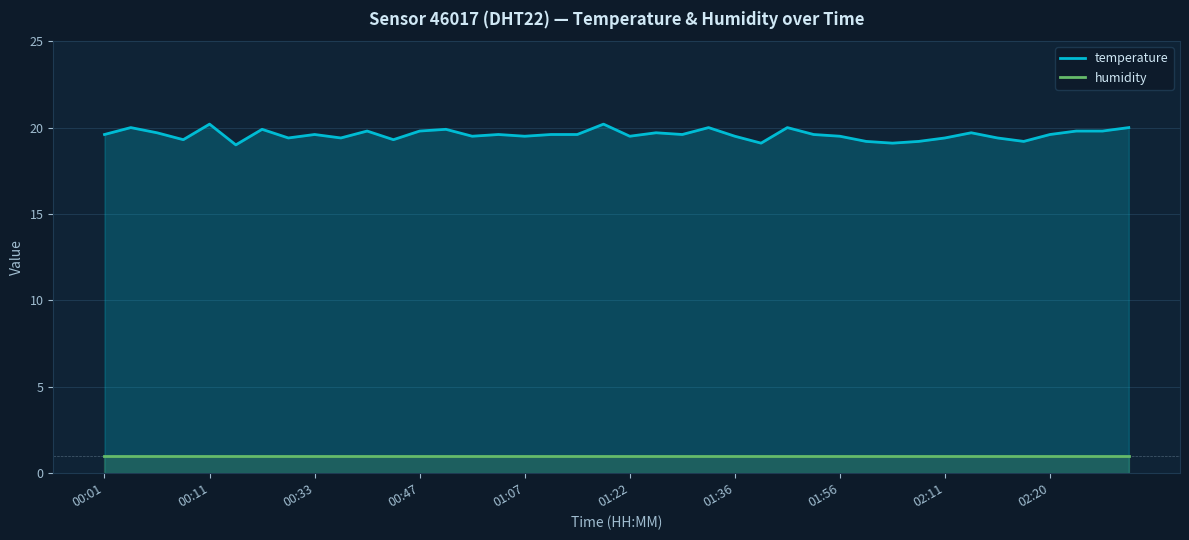

How many lines are shown in the chart?

2